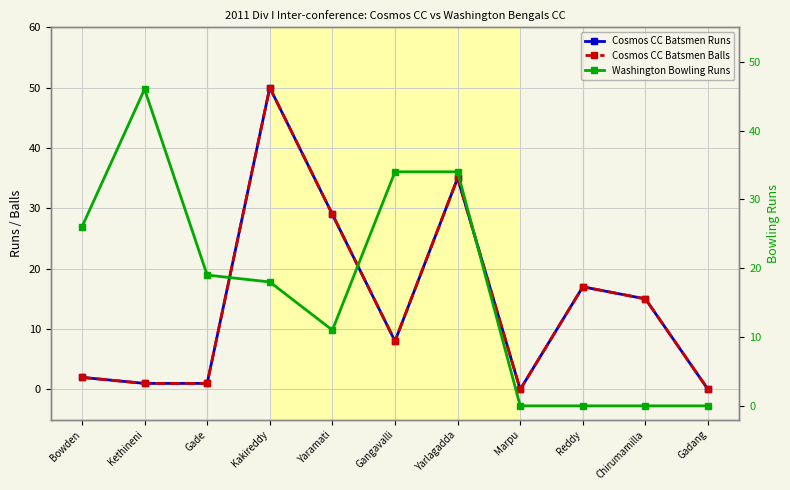

Does the chart display data point markers on the line(s)?

Yes